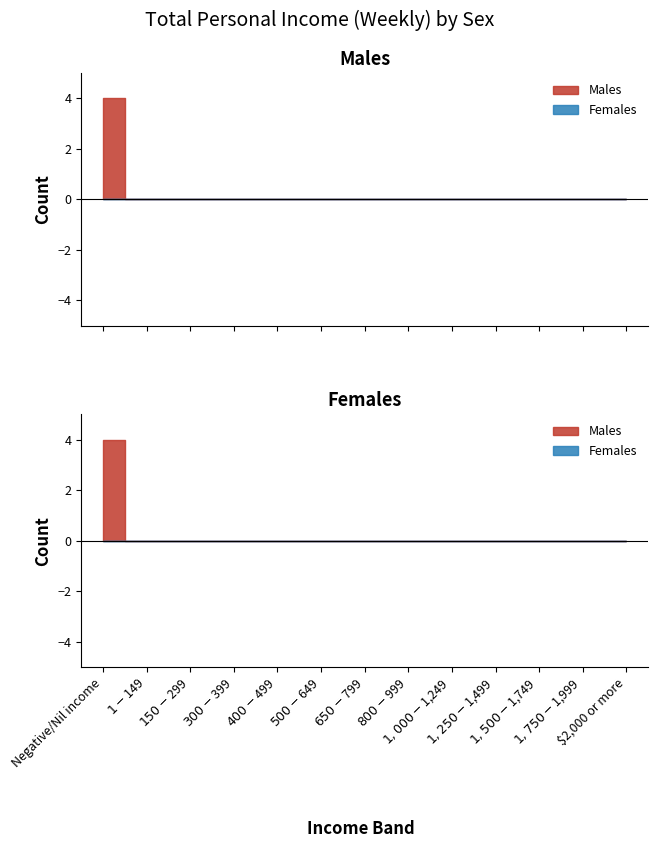

Is this an area chart (filled region under the line)?

No